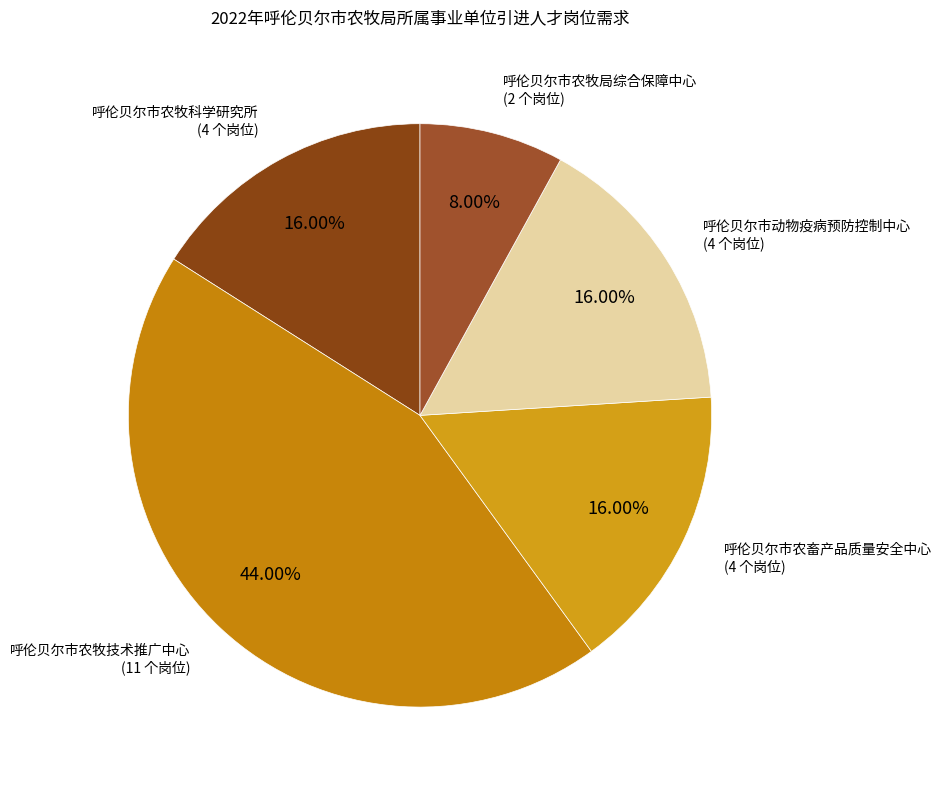

Does any single category account for the majority?

No